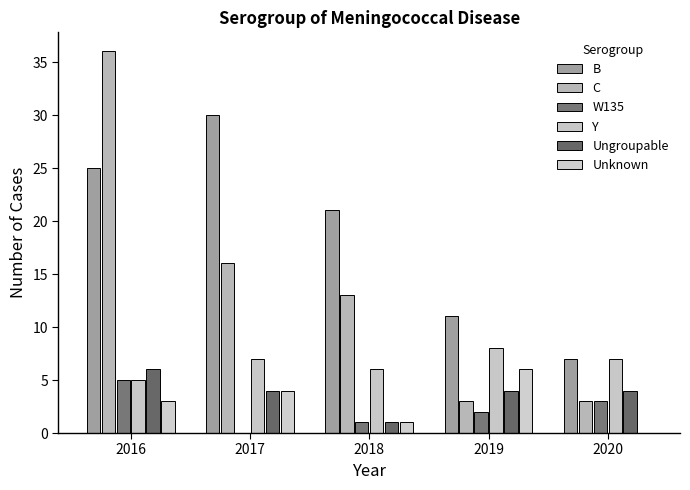

How many groups of bars are there?

5